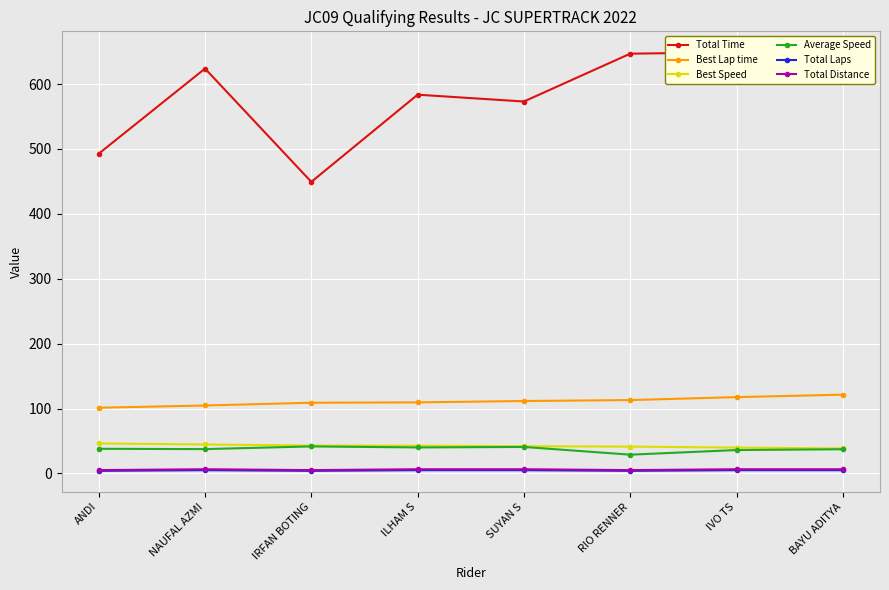

What is the sum of the Best Speed values at IRFAN BOTING and NAUFAL AZMI?

87.6